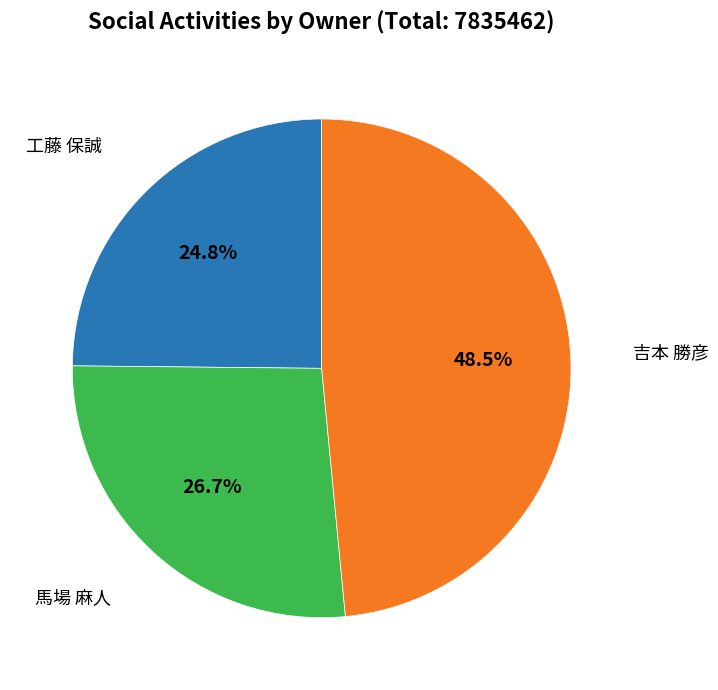

Which slice is the smallest?

工藤 保誠